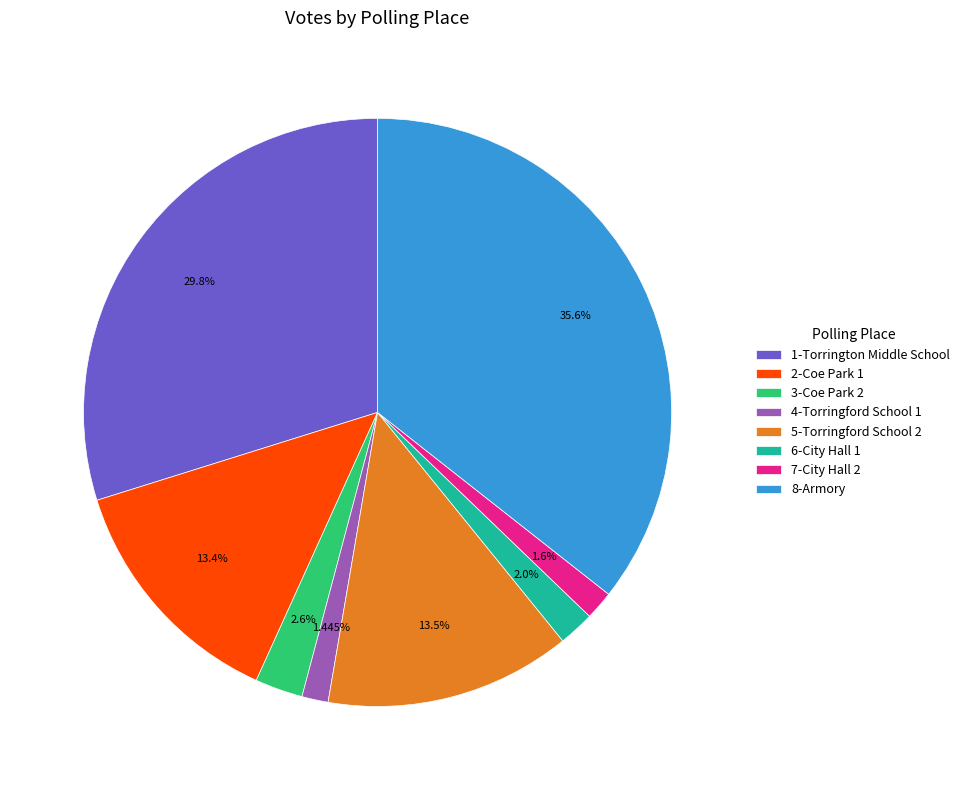

Which category has the biggest portion of the pie?

8-Armory